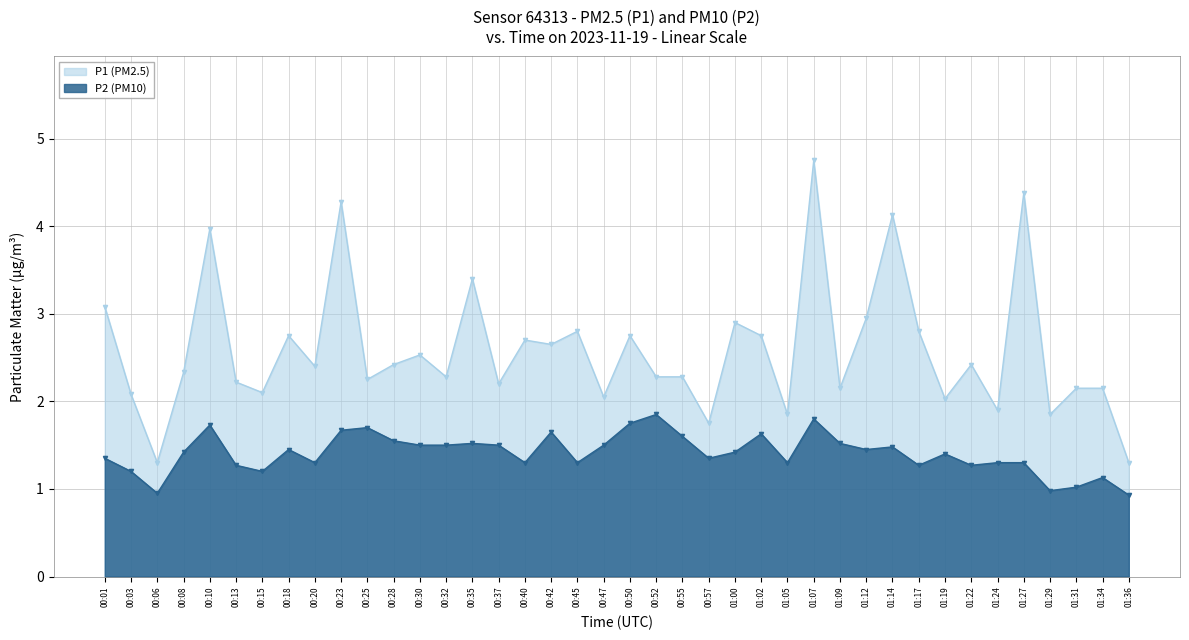

True or false: P1 has more than 0 interior local peaks.

True